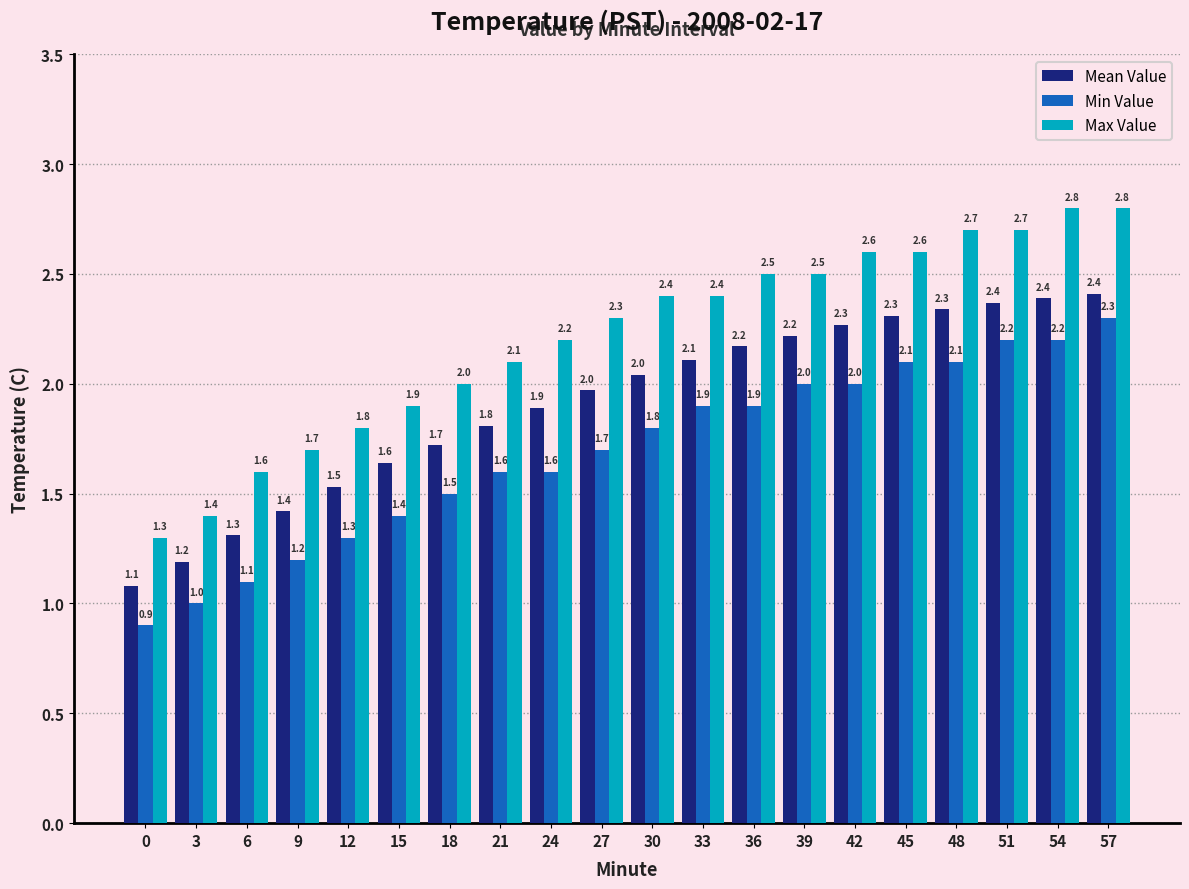

What is the greatest value displayed?

2.8